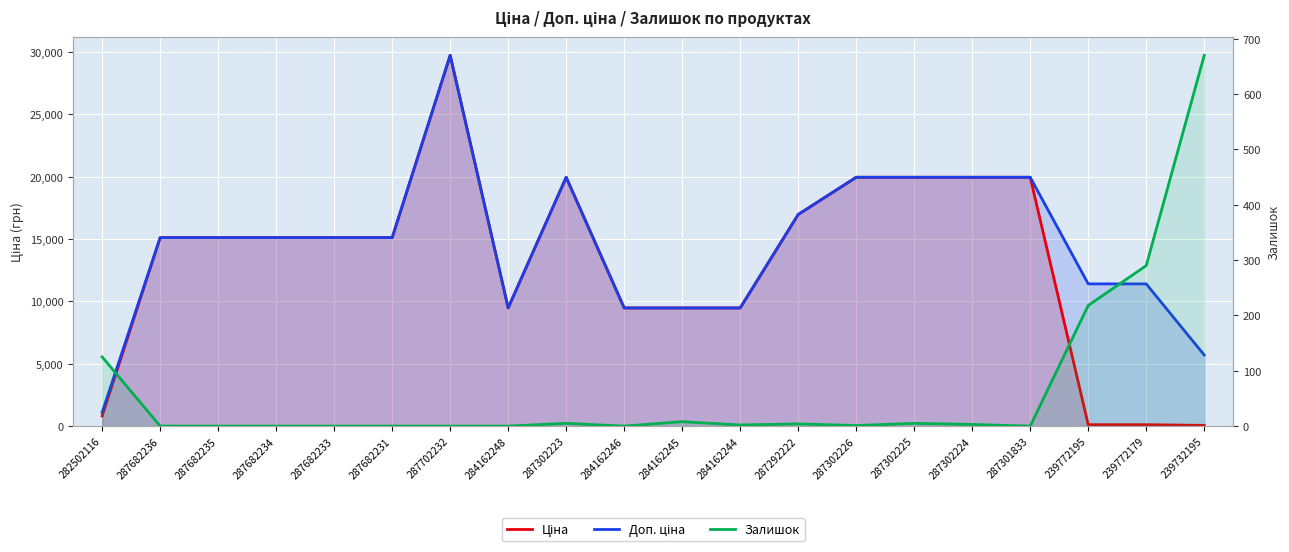

What is the label of the 6th point from the left?

287682231